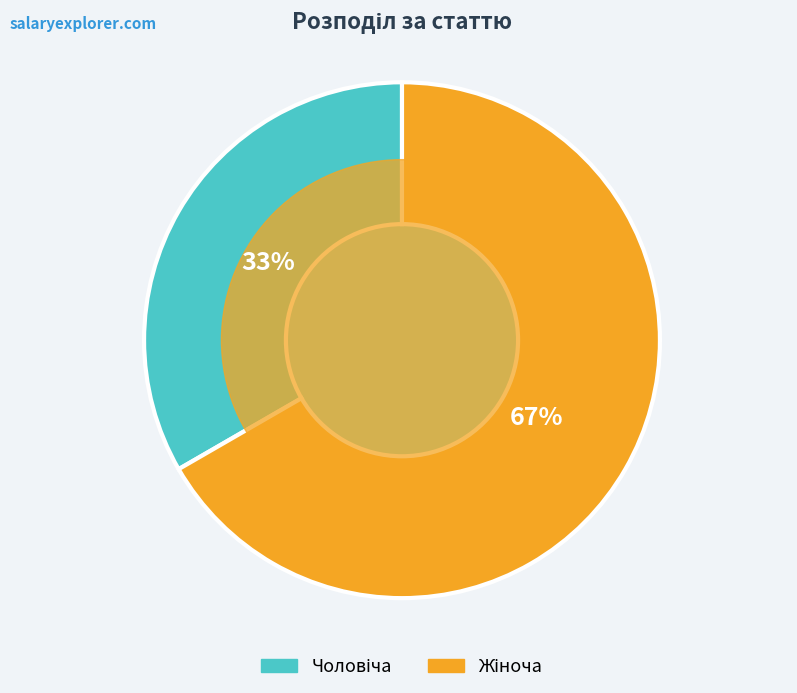

Is it true that Чоловіча is 33% of the pie?

True